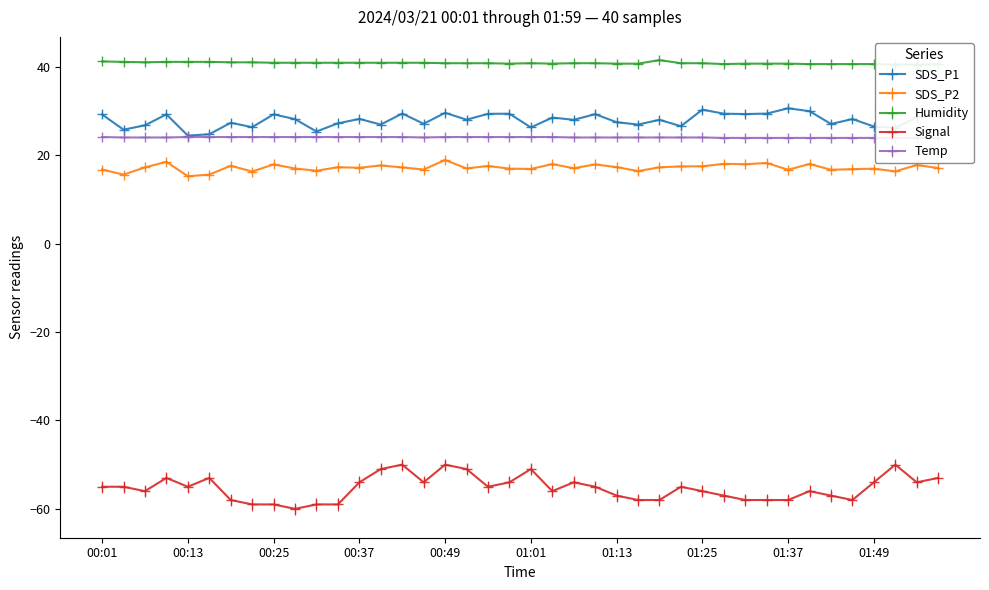

True or false: Signal and Temp intersect in this chart.

False